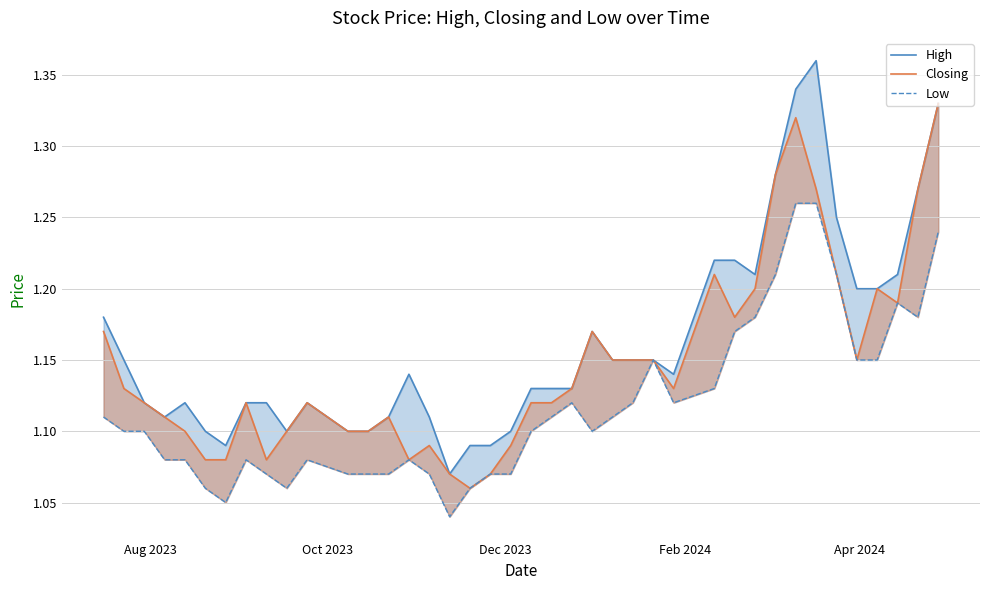

True or false: Low has more than 0 points higher than both neighbors.

True